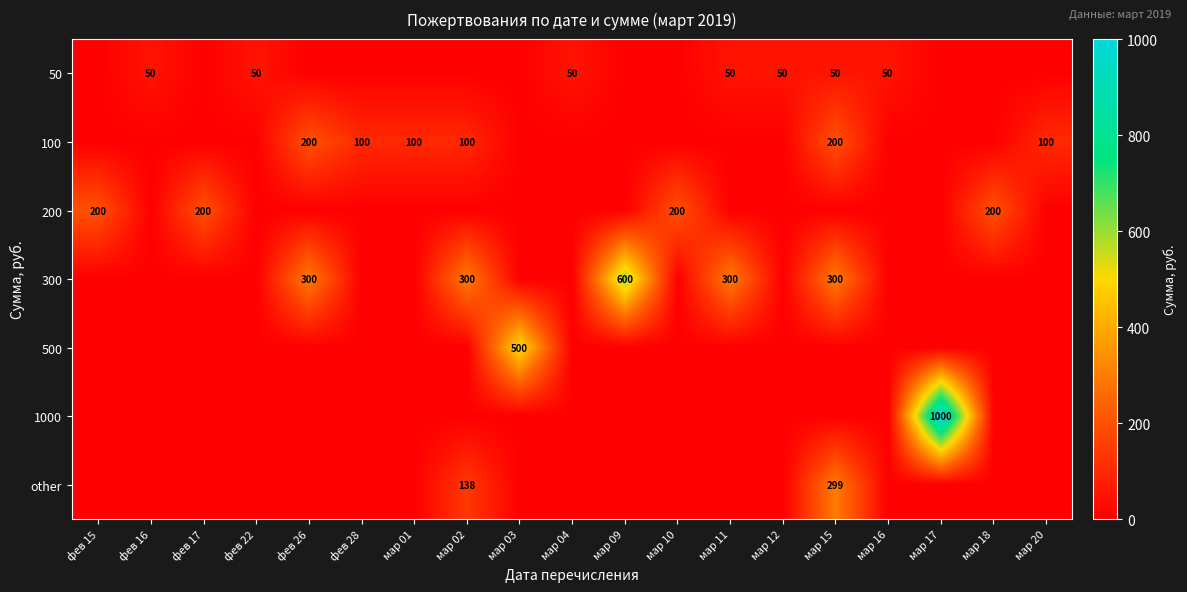

Is it true that 200 equals 200 at мар 10?

True